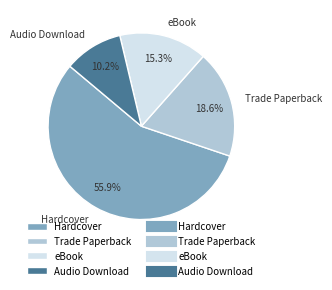

Does Hardcover represent more than half of the total?

Yes